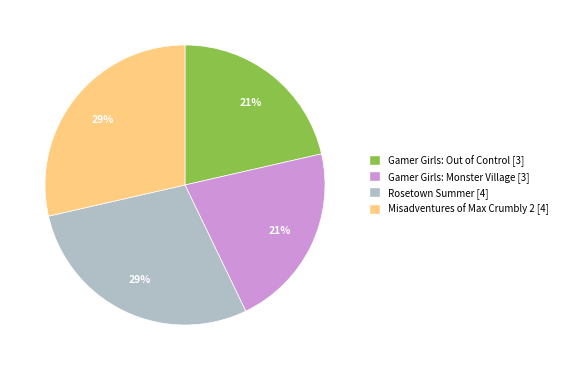

To the nearest percent, what is the combined percentage of Rosetown Summer and Gamer Girls: Monster Village?

50%